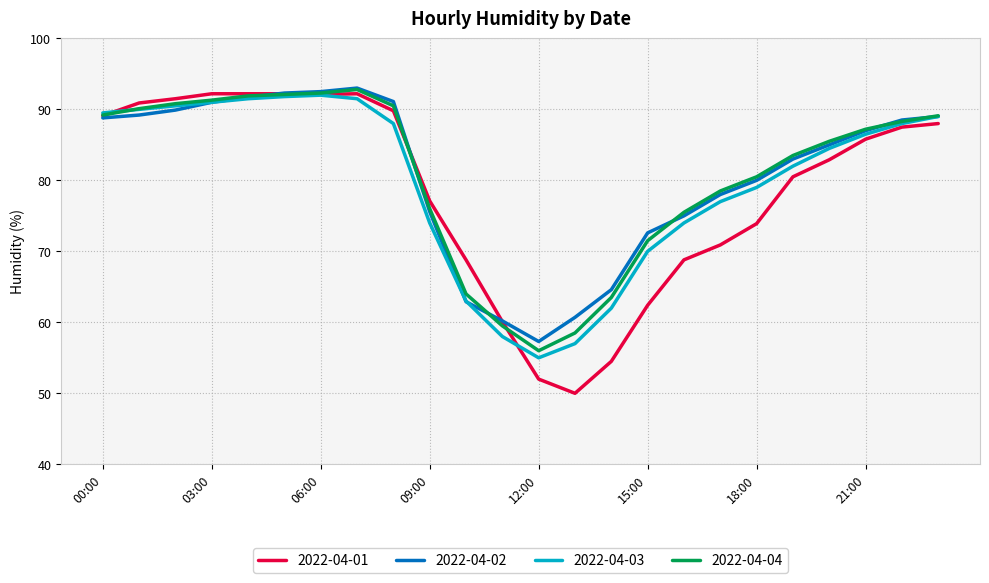

Which series has the widest spread of values?

2022-04-01